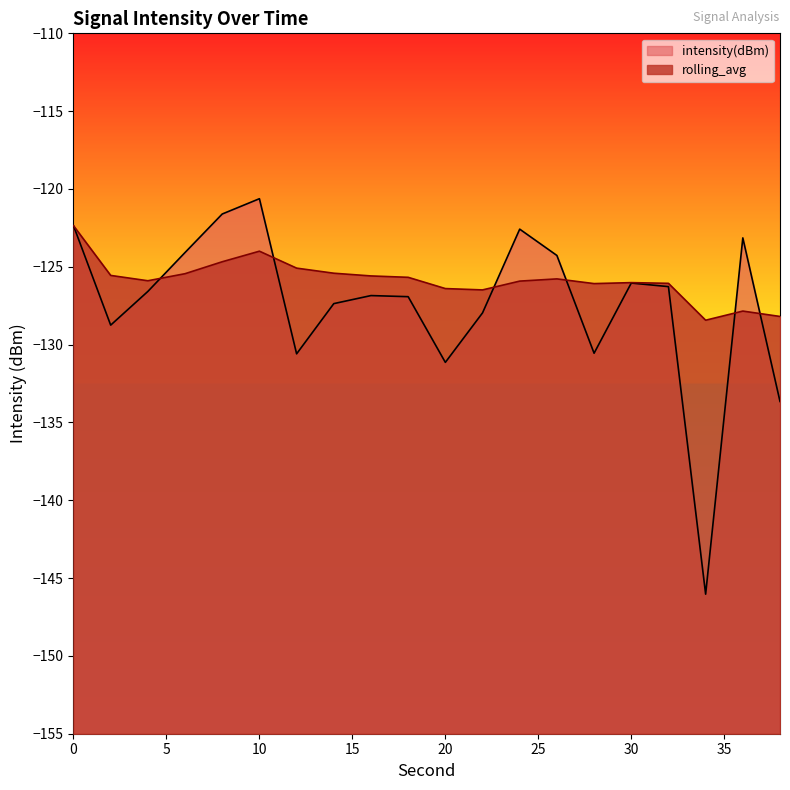

Count the number of categories in the chart.

20